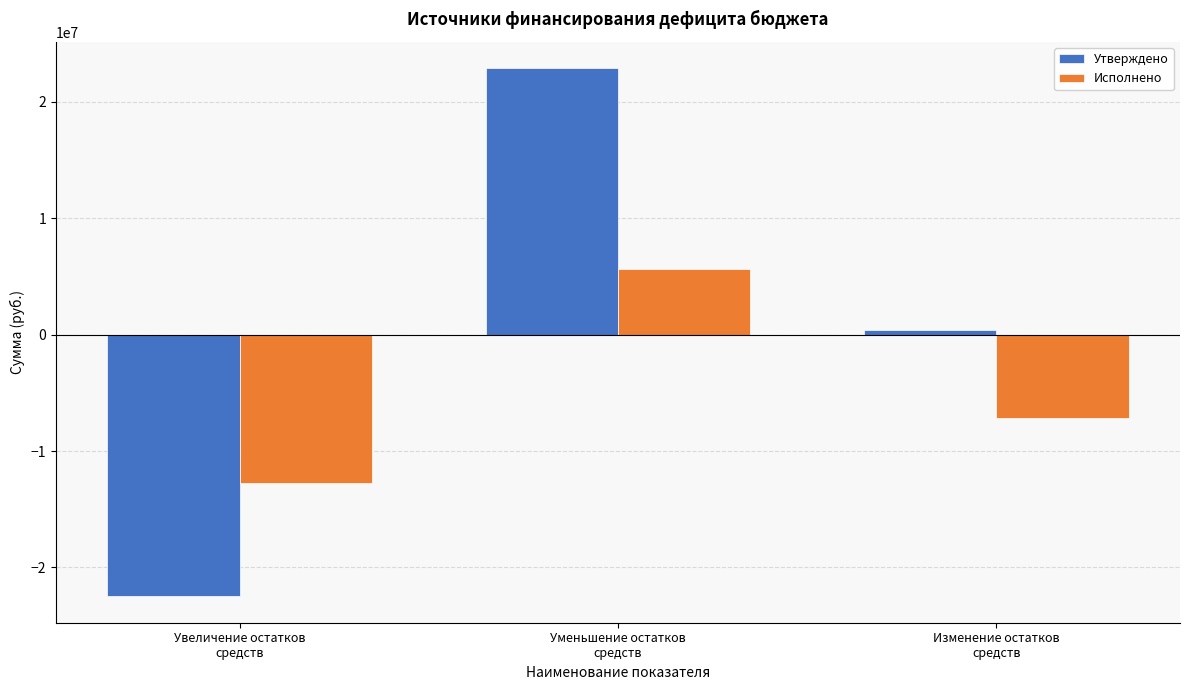

Which series has the widest spread of values?

Утверждено